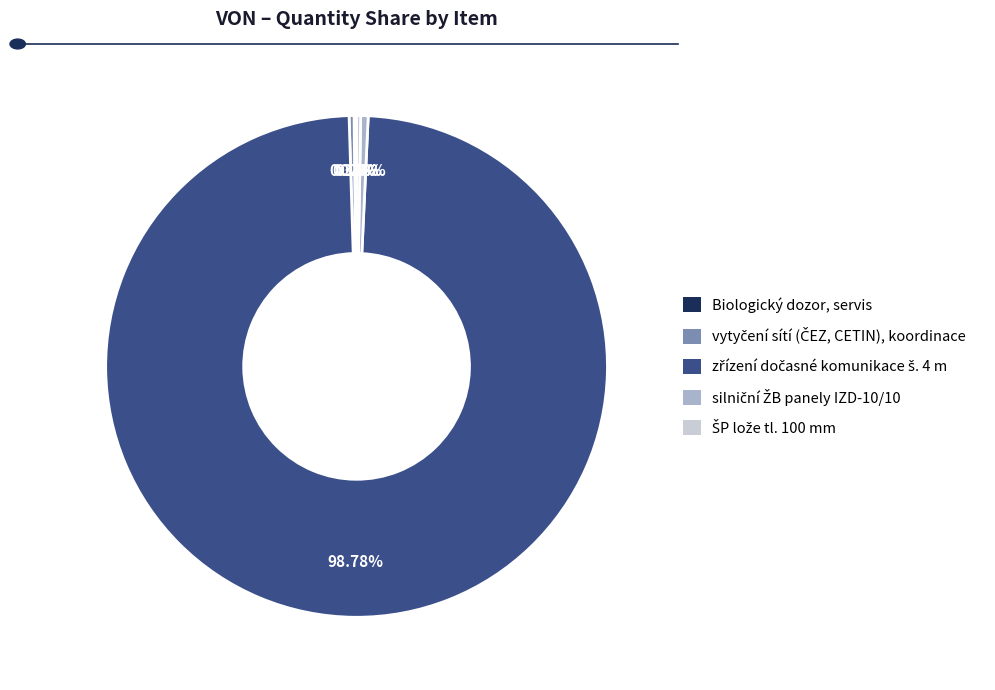

Does any single category account for the majority?

Yes